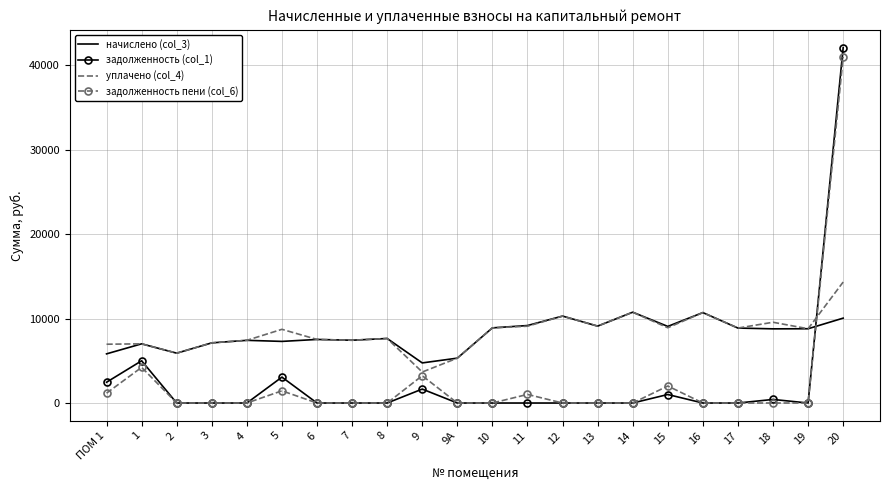

What is the difference between the highest and lowest values at 16?

10702.1